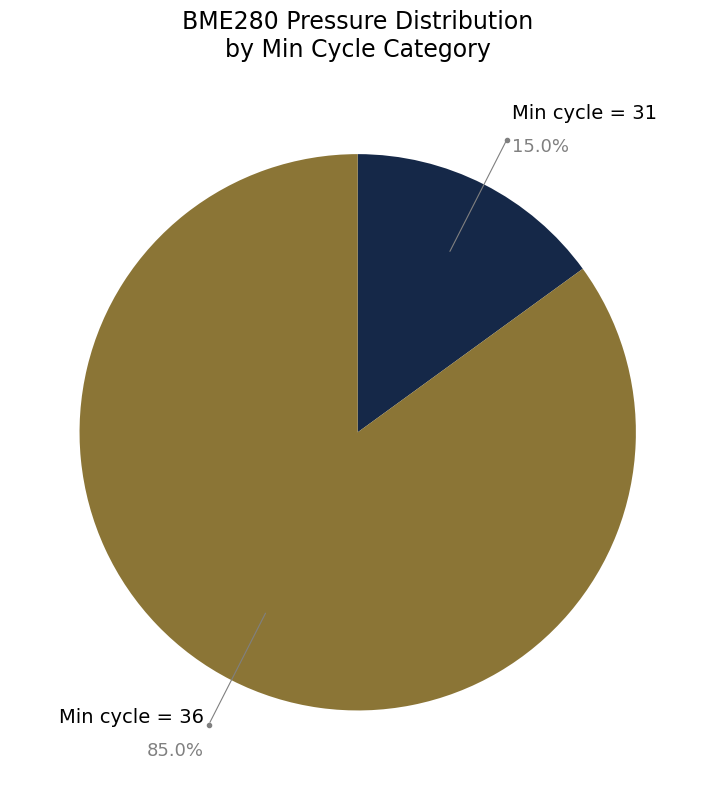

To the nearest percent, what is the average slice percentage?

50%